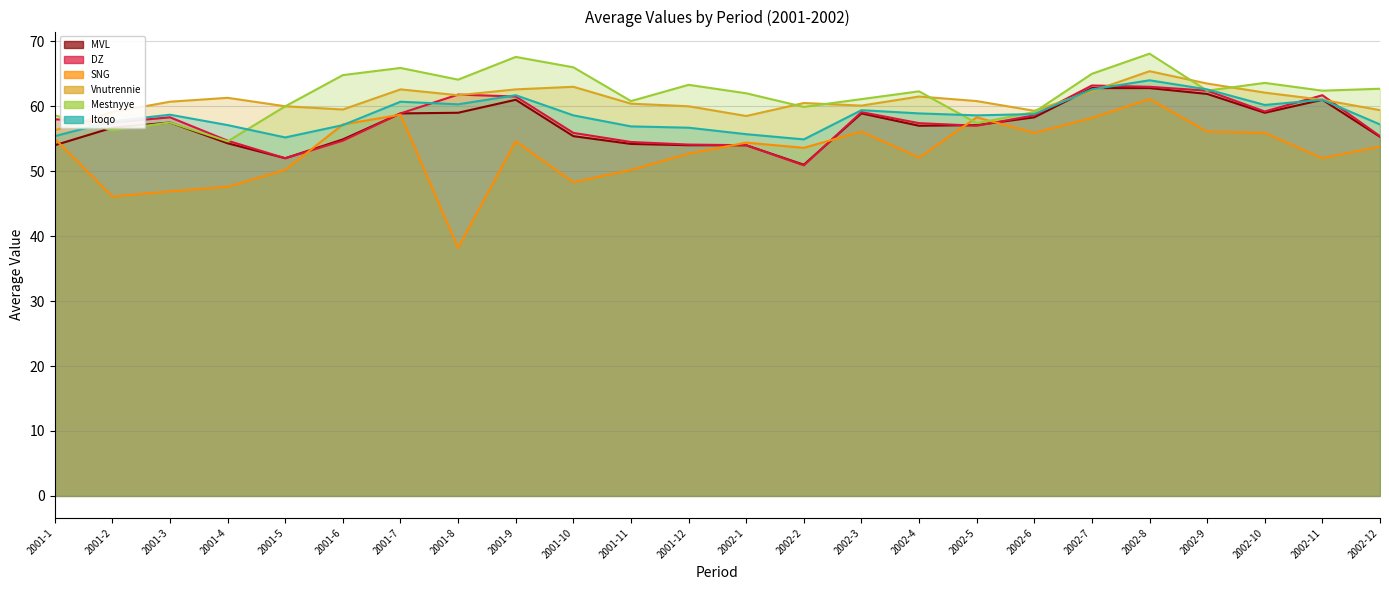

After their last crossing, which series has the higher values: MVL or Mestnyye?

MVL